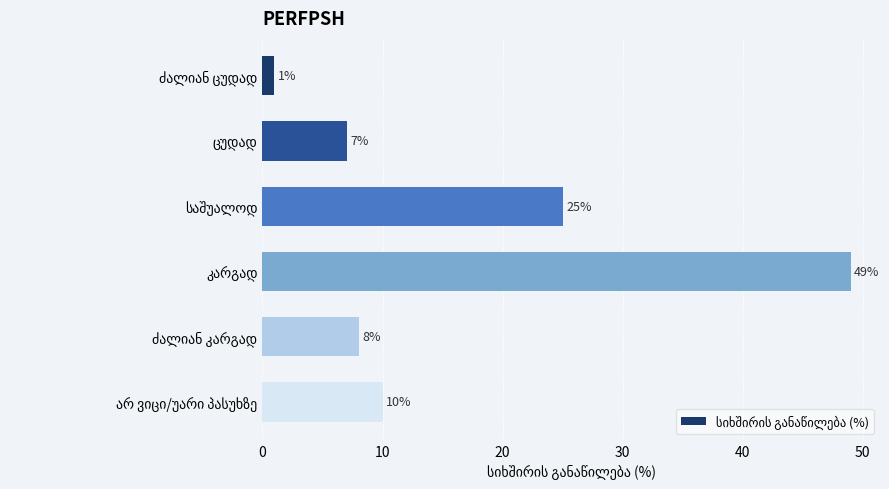

What is the value of the 2nd bar from the top?

7